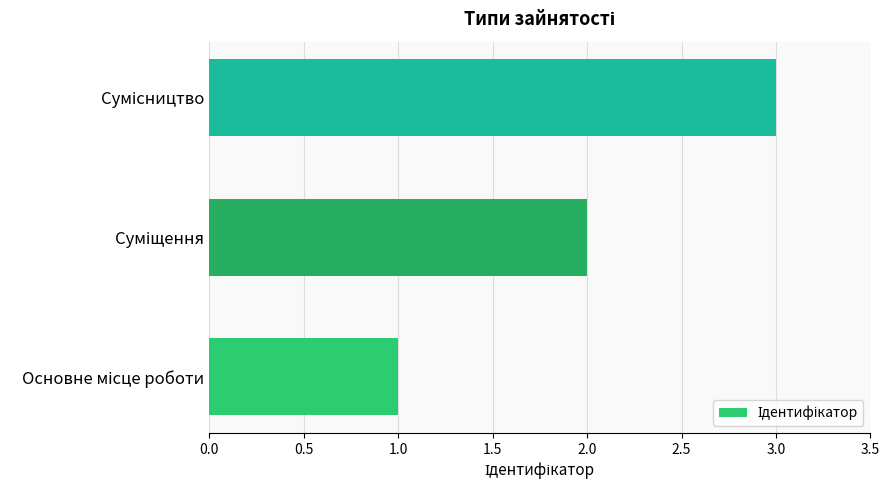

What is the greatest value displayed?

3